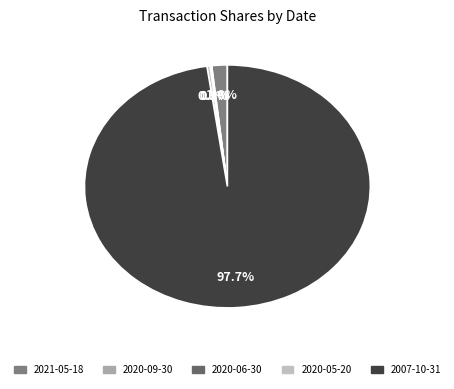

Which slice is the smallest?

2020-09-30